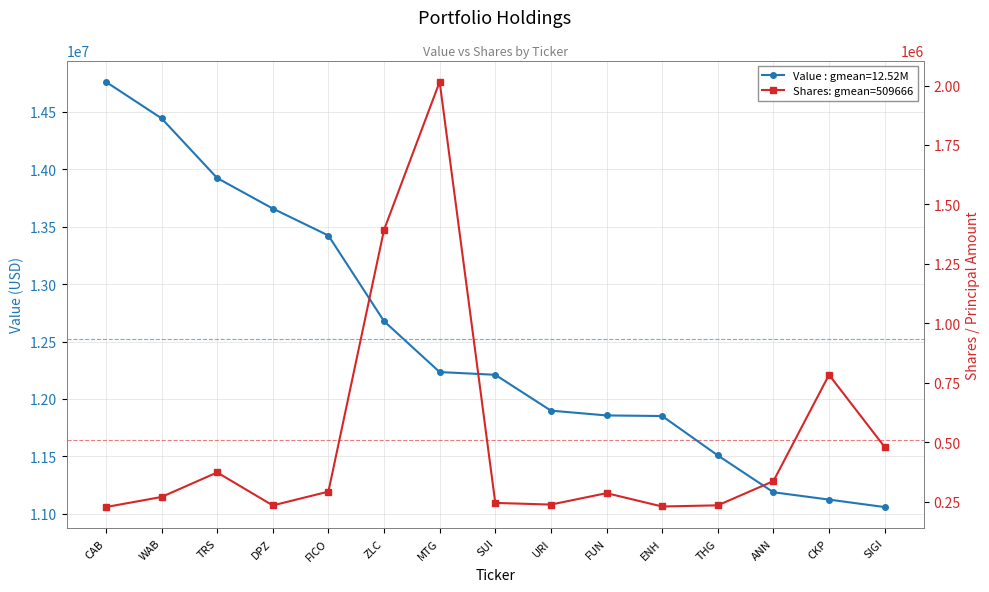

Reading left to right, transcribe all the data shown in this chart.

Value: CAB=14762000	WAB=14444000	TRS=13924000	DPZ=13658000	FICO=13423000	ZLC=12677000	MTG=12234000	SUI=12210000	URI=11898000	FUN=11856000	ENH=11851000	THG=11508000	ANN=11187000	CKP=11123000	SIGI=11058000
Shares or principal amount: CAB=227948	WAB=270339	TRS=373492	DPZ=234883	FICO=292885	ZLC=1393049	MTG=2015512	SUI=245376	URI=238391	FUN=286387	ENH=230345	THG=235184	ANN=336954	CKP=783893	SIGI=480355